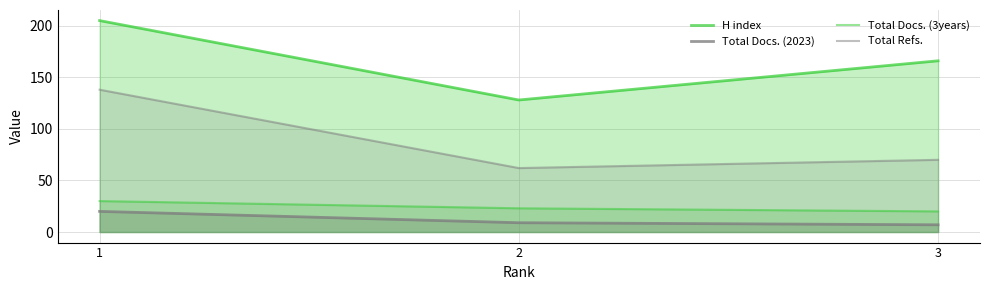

What is the difference between the Total Refs. values at 1 and 2?

76